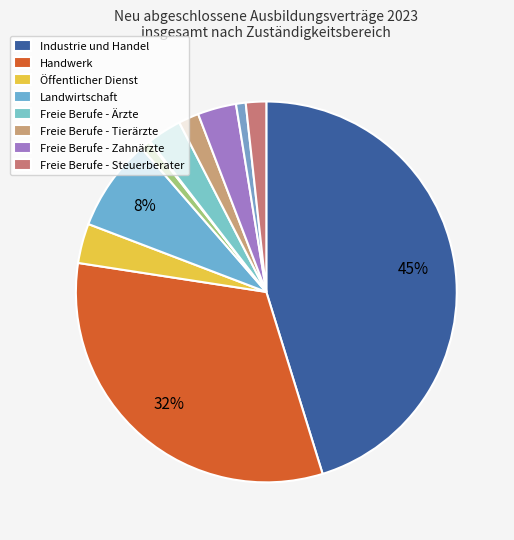

What is the largest slice in the pie chart?

Industrie und Handel